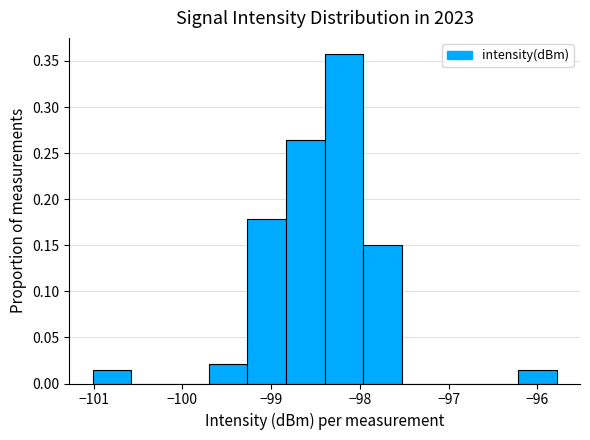

Over which range of the x-axis is the bar tallest?

-98.4 to -98.0